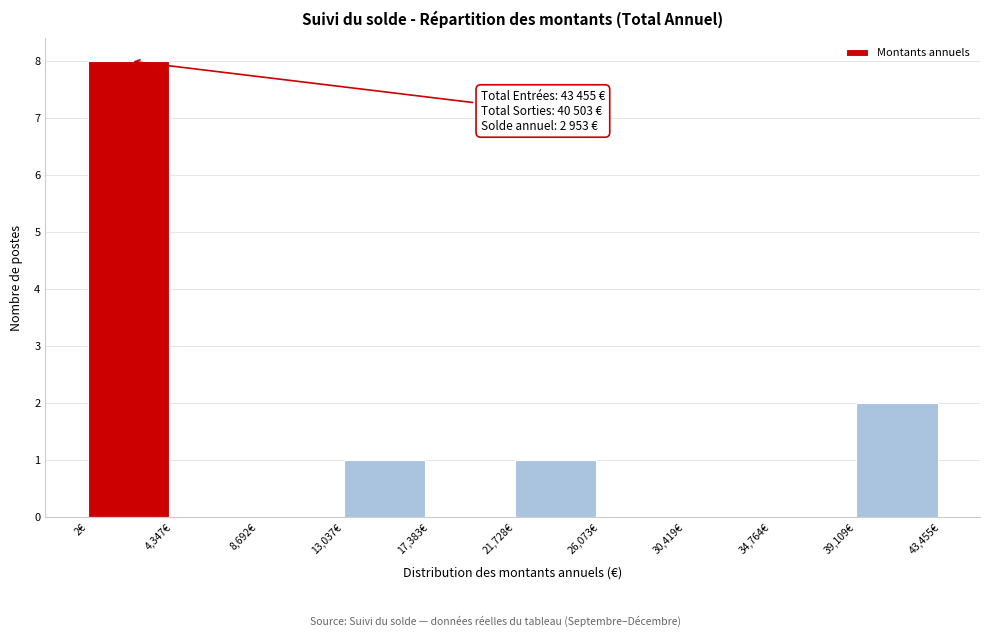

Which range on the x-axis has the tallest bar?

0 to 4500